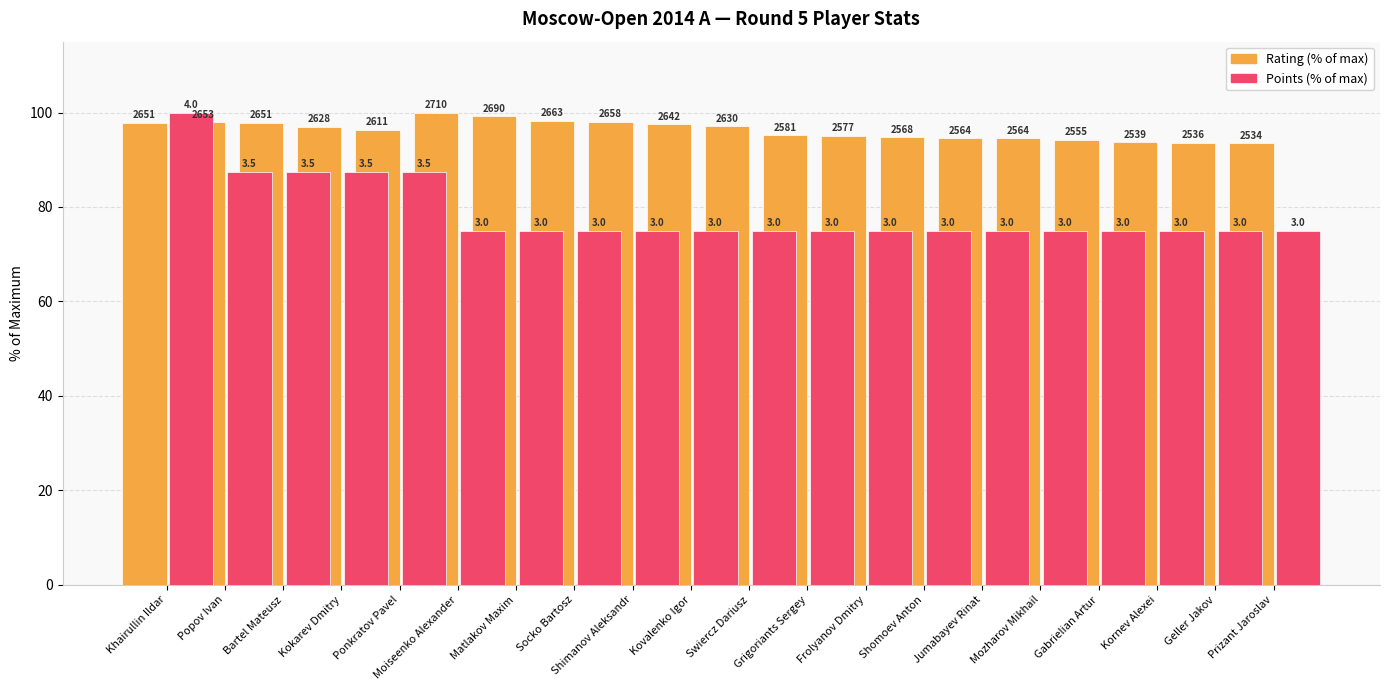

What is the sum of all Rating (% of max) values?

1926.4